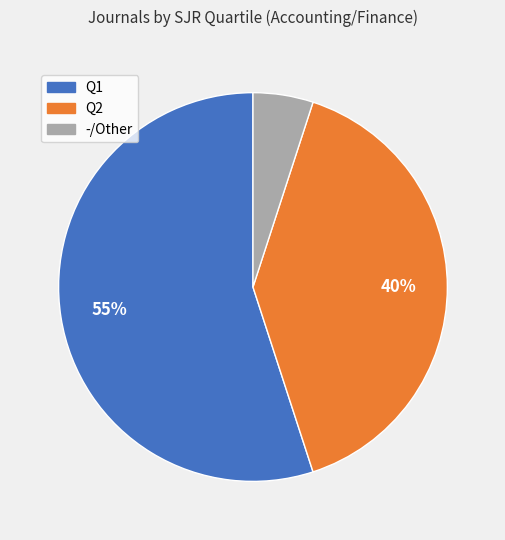

Is there a majority slice in this chart?

Yes